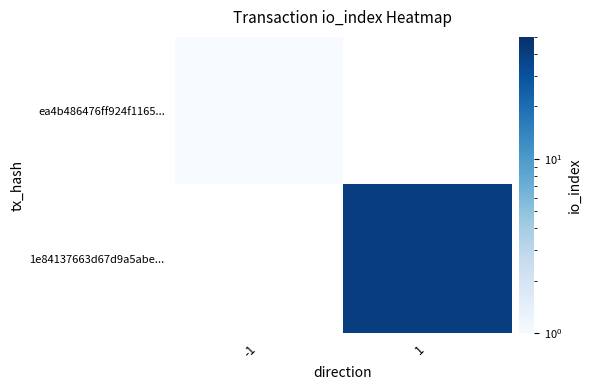

Which series changed the most between -1 and 1?

1e84137663d67d9a5abe...